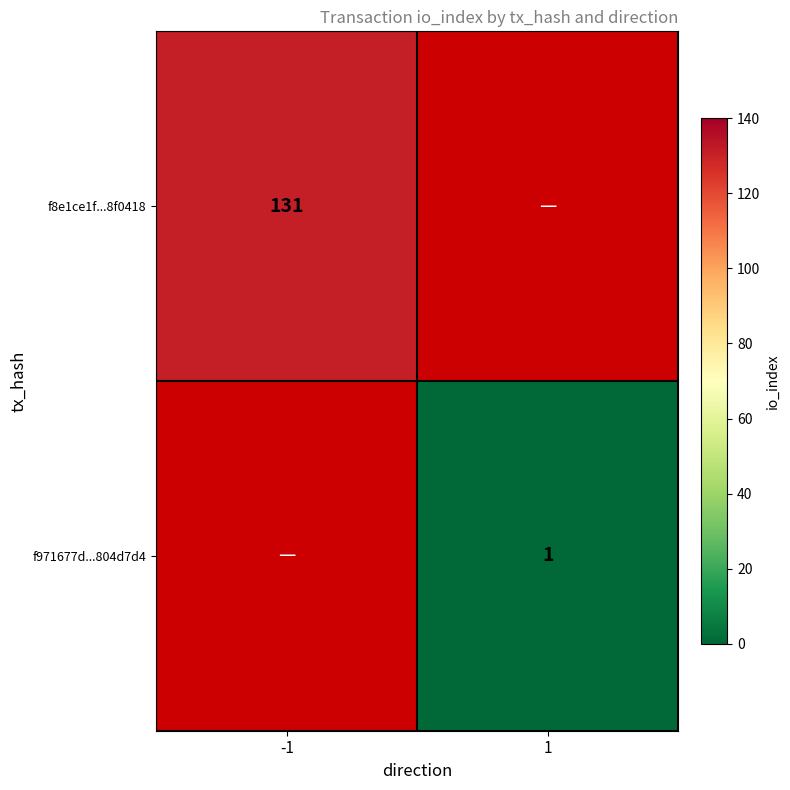

The value of f8e1ce1f...8f0418 at -1 is 131. True or false?

True